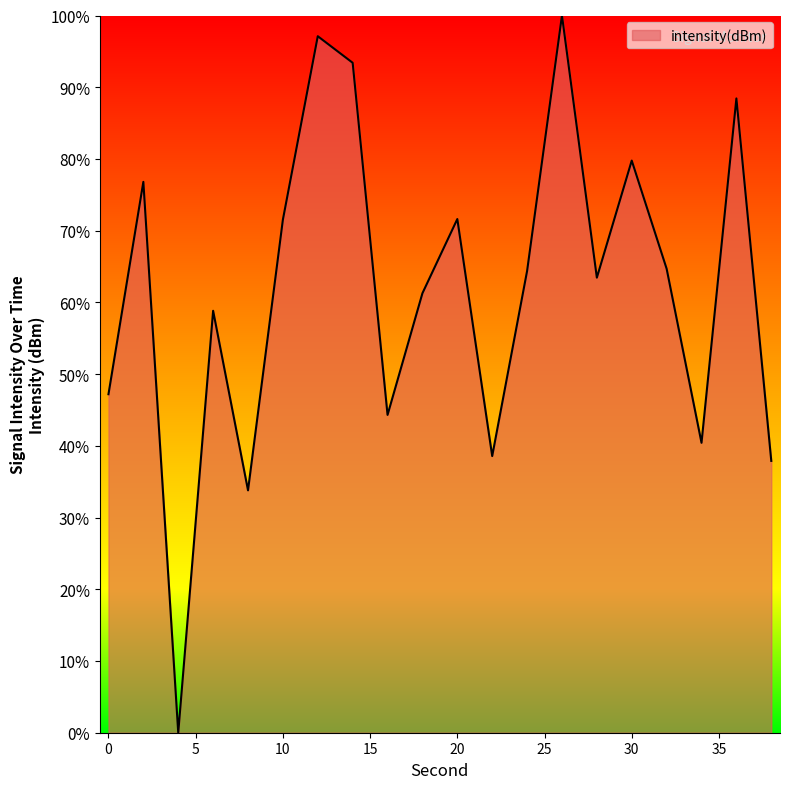

What is the greatest value displayed?

100.0